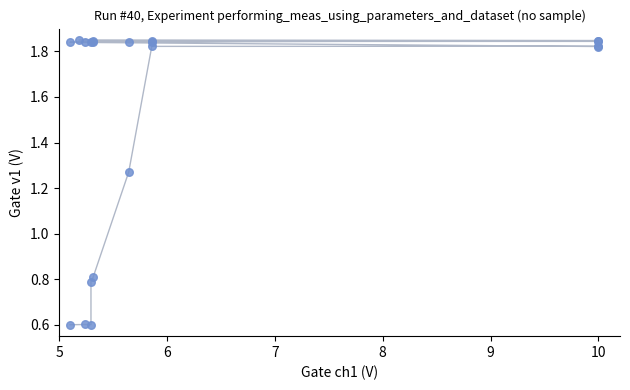

What Y value in the scatter plot is closest to 1?

0.8